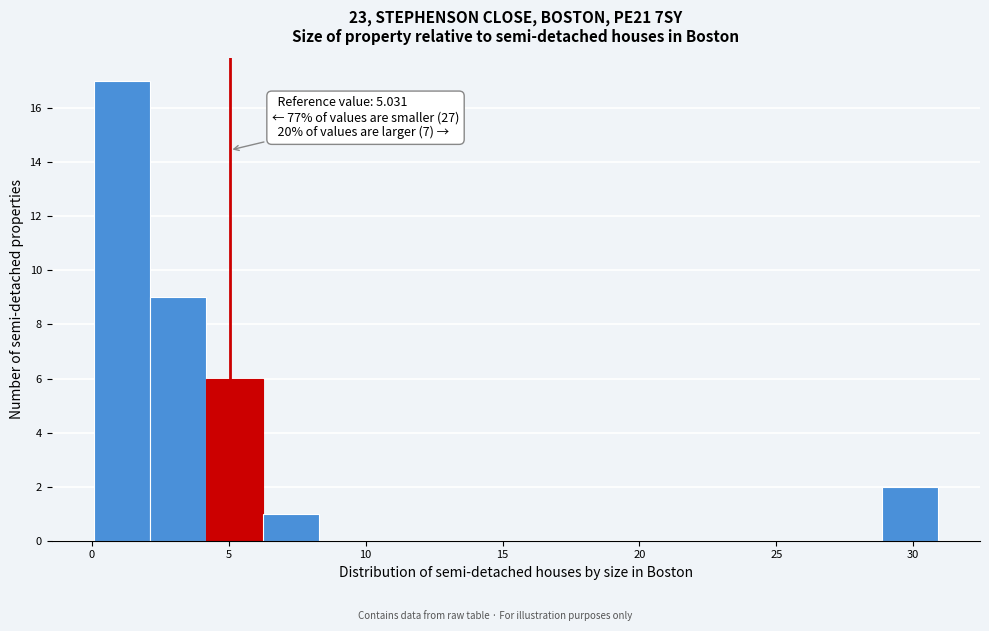

Which range on the x-axis has the tallest bar?

0.0 to 2.0